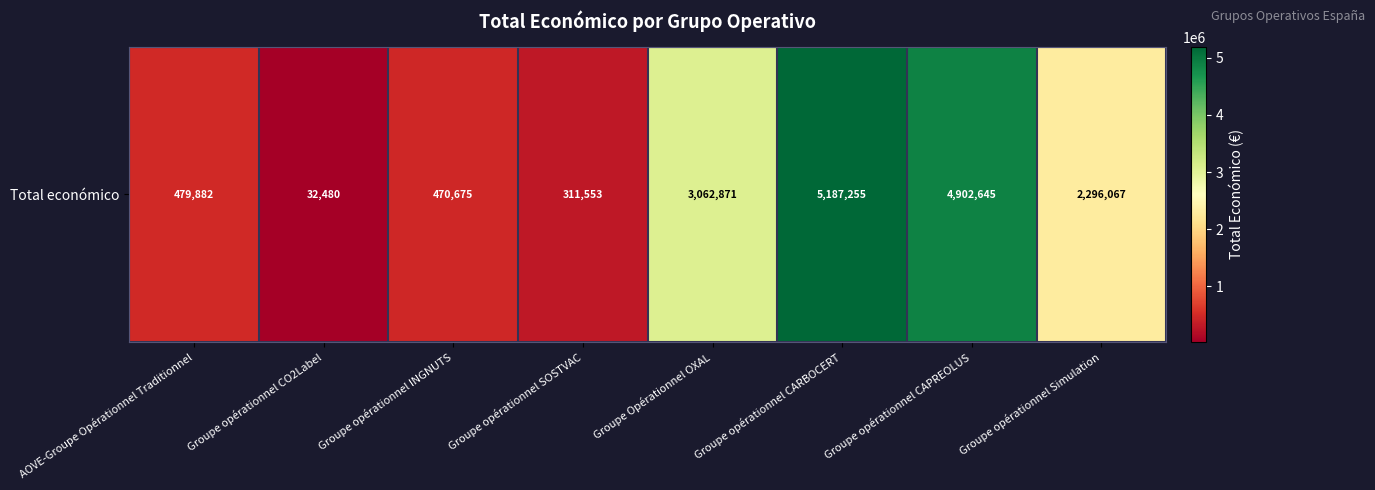

Reading left to right, list all the values displayed in this chart.

AOVE-Groupe Opérationnel Traditionnel=479882	Groupe opérationnel CO2Label=32480	Groupe opérationnel INGNUTS=470675	Groupe opérationnel SOSTVAC=311553	Groupe Opérationnel OXAL=3062871	Groupe opérationnel CARBOCERT=5187255	Groupe opérationnel CAPREOLUS=4902645	Groupe opérationnel Simulation=2296067